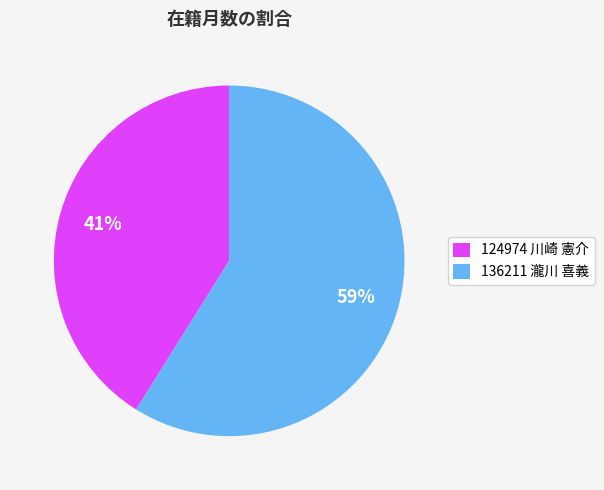

Which slice is the smallest?

124974 川崎 憲介